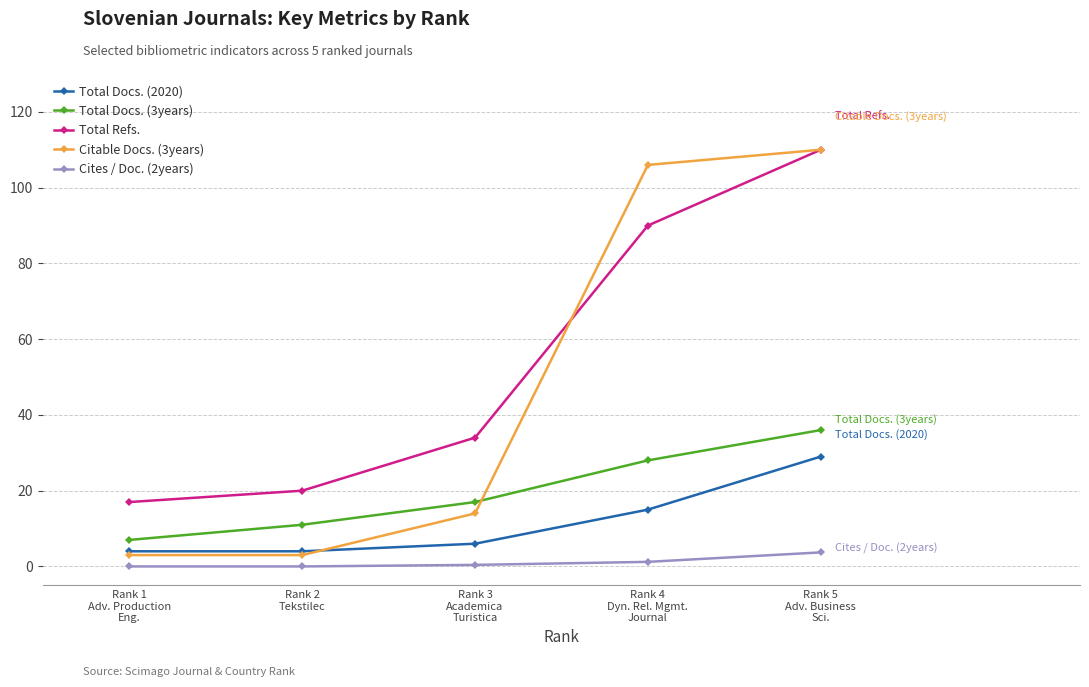

Is it true that Citable Docs. (3years) equals 3.0 at Rank 2
Tekstilec?

True